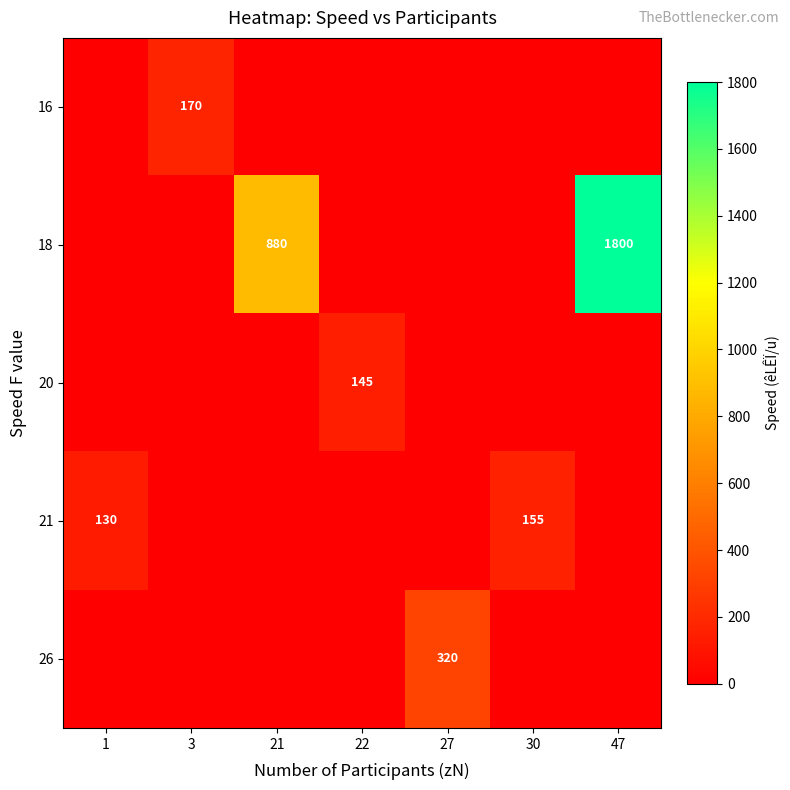

How many values in 21 are above zero?

2